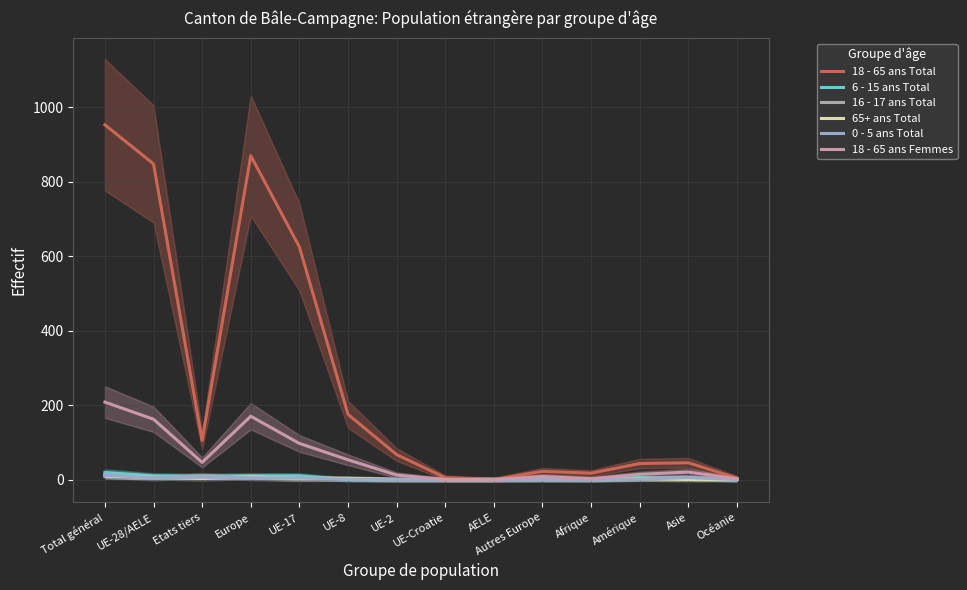

List the series in order of their peak value, lowest first.

65+ ans Total, 0 - 5 ans Total, 16 - 17 ans Total, 6 - 15 ans Total, 18 - 65 ans Femmes, 18 - 65 ans Total